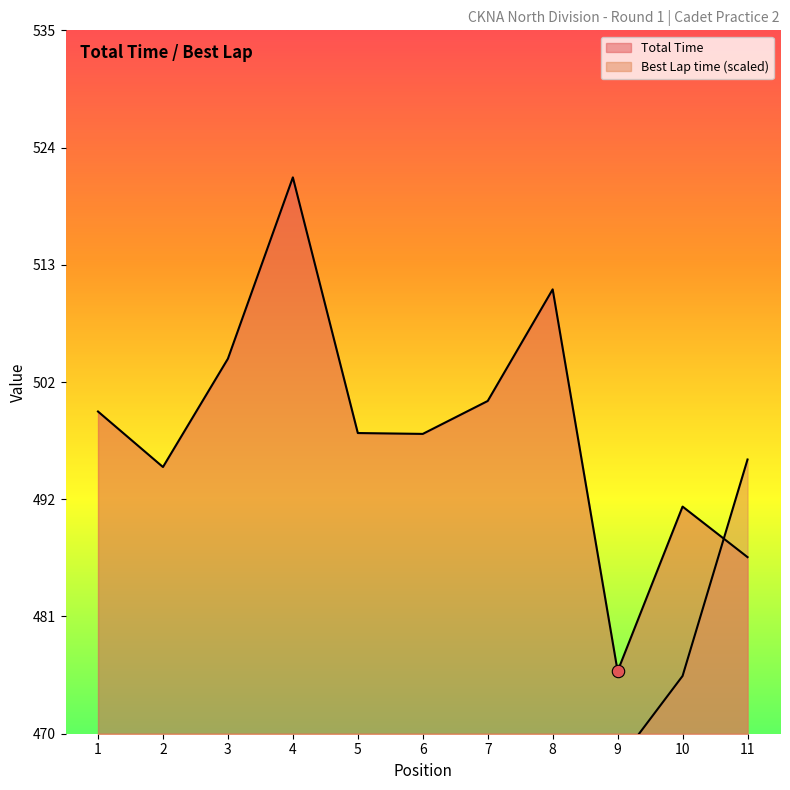

At how many categories does at least one series exceed 481?

10